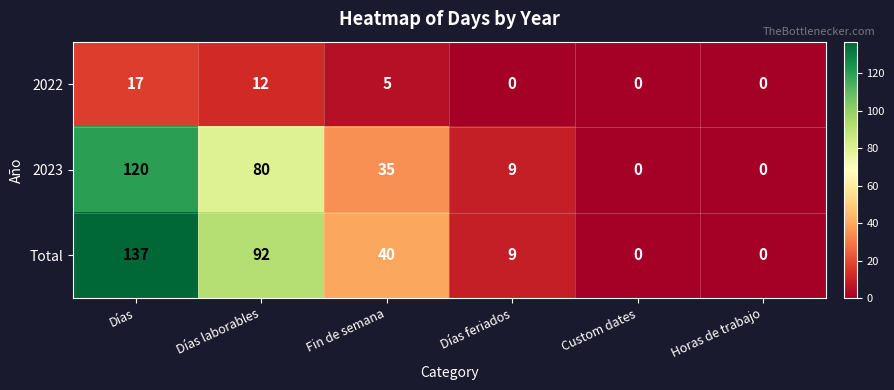

Count the number of categories in the chart.

6